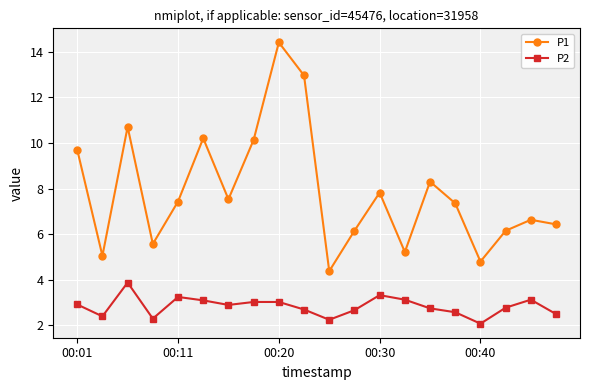

Does the chart have visible grid lines?

Yes